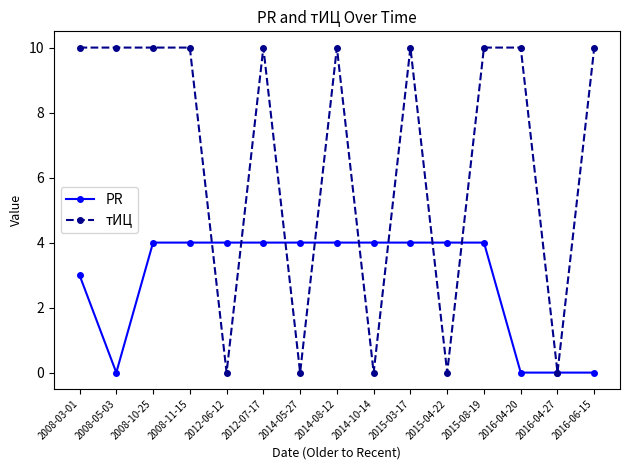

List the series in order of their overall mean, highest first.

тИЦ, PR